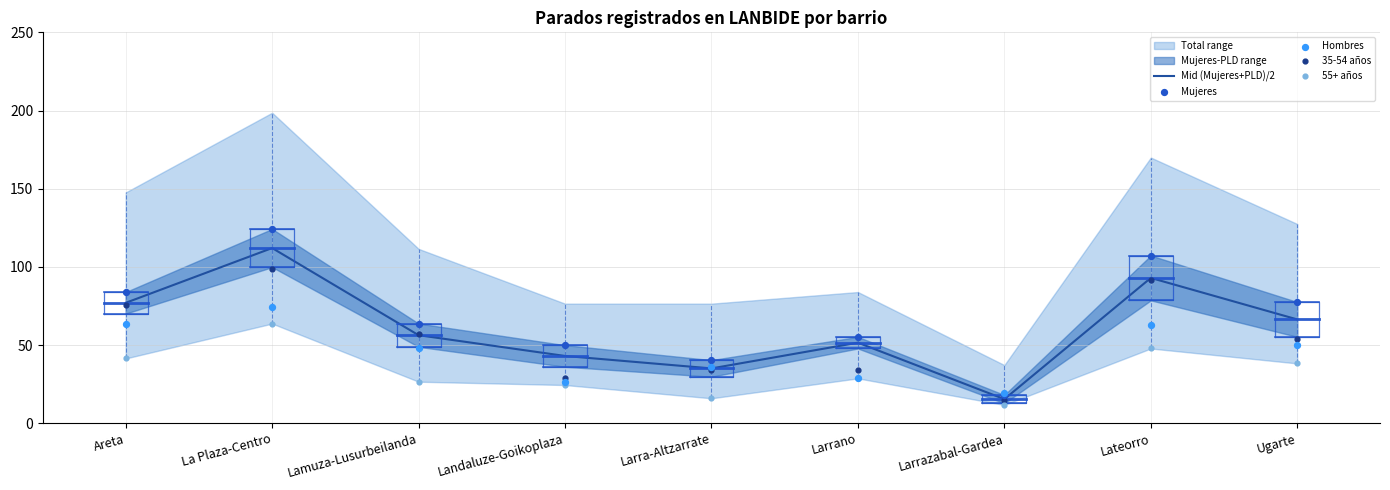

At how many categories does at least one series exceed 57?

5